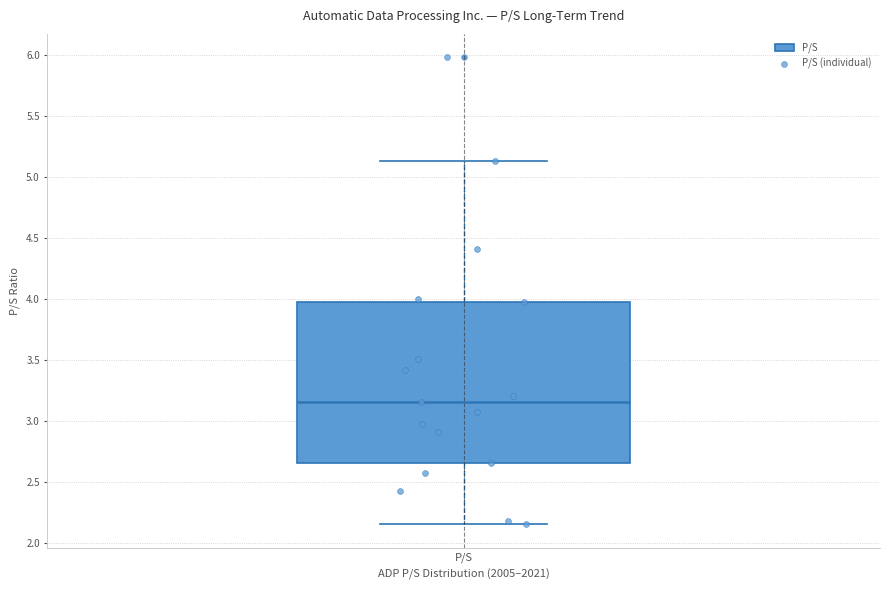

Transcribe this box plot: give where the median line is, the range the box spans, and where the two whiskers end, as read against the y-axis. The values are not printed on the chart, so give them approximately, as read against the axis.

median 3.15, box 2.65 to 3.95, whiskers 2.15 to 5.15